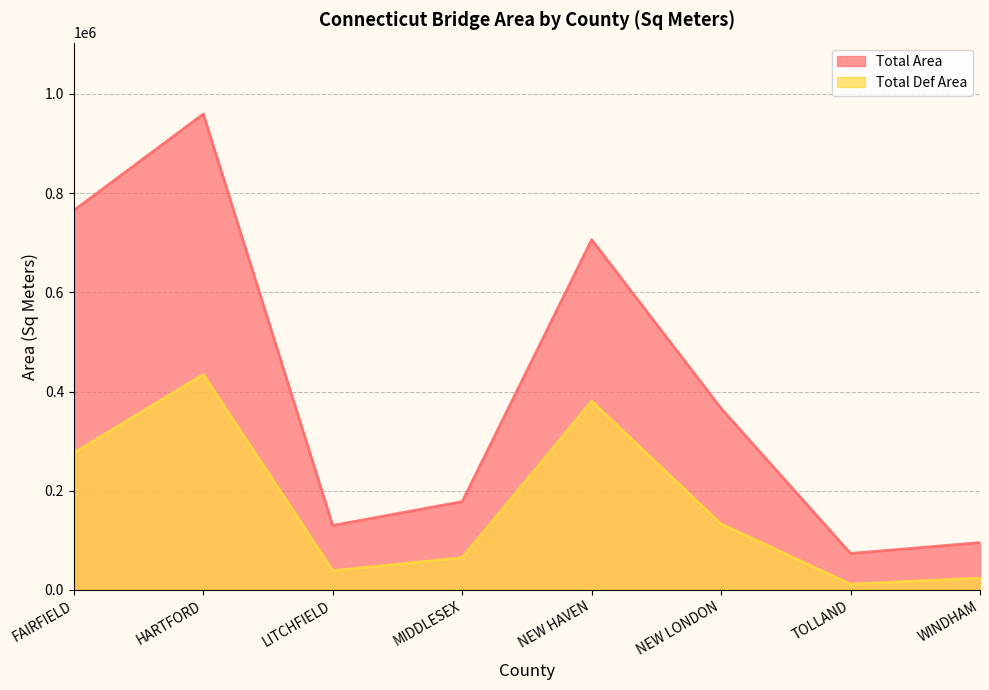

True or false: Total Def Area has a value of 133012.4 at NEW LONDON.

True